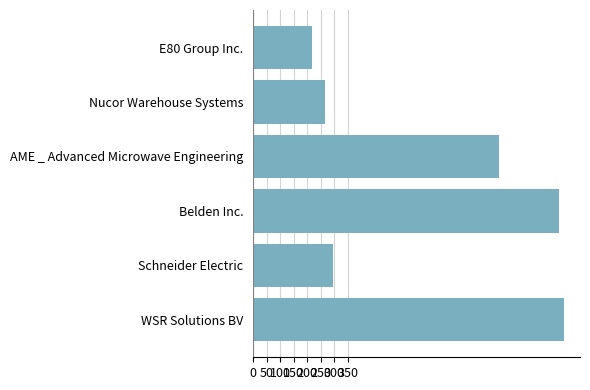

Which category has the highest value across all series?

WSR Solutions BV